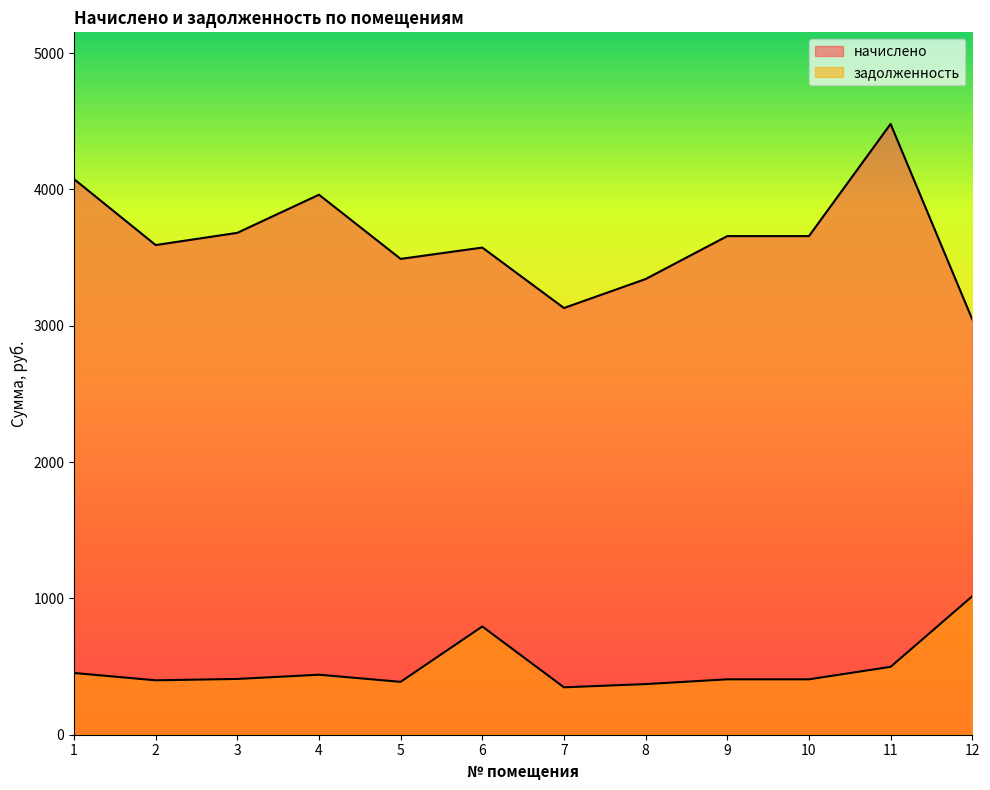

What is the sum of the начислено values at 7 and 2?

6722.3